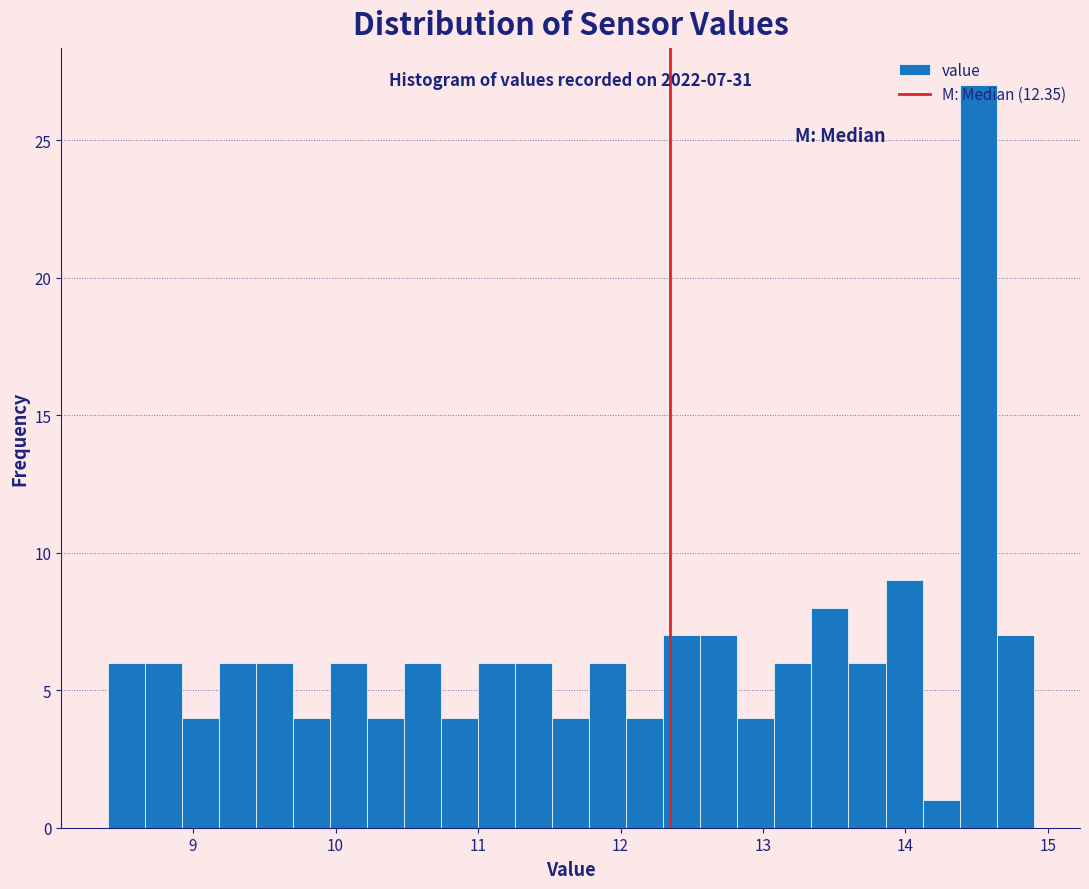

Around what value on the x-axis is the tallest bar? Give the approximate position of its centre, as read against the axis.

14.5